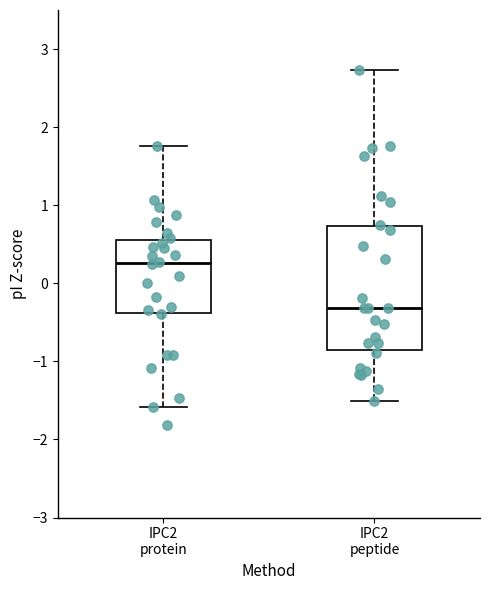

Reading left to right, transcribe this box plot: for each box, give where its median line is, the range the box spans, and where its two whiskers end, as read against the y-axis. The values are not printed on the chart, so give them approximately, as read against the axis.

IPC2 protein: median 0.3, box -0.4 to 0.6, whiskers -1.6 to 1.8
IPC2 peptide: median -0.3, box -0.9 to 0.7, whiskers -1.5 to 2.7